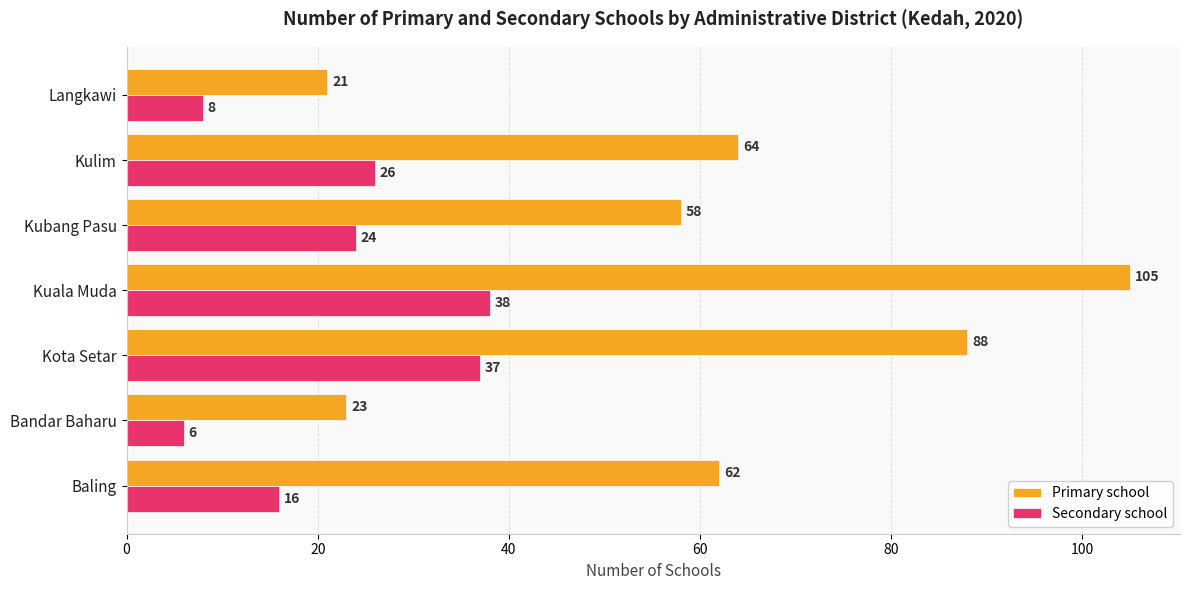

Rank the categories by Secondary school value from lowest to highest.

Bandar Baharu, Langkawi, Baling, Kubang Pasu, Kulim, Kota Setar, Kuala Muda